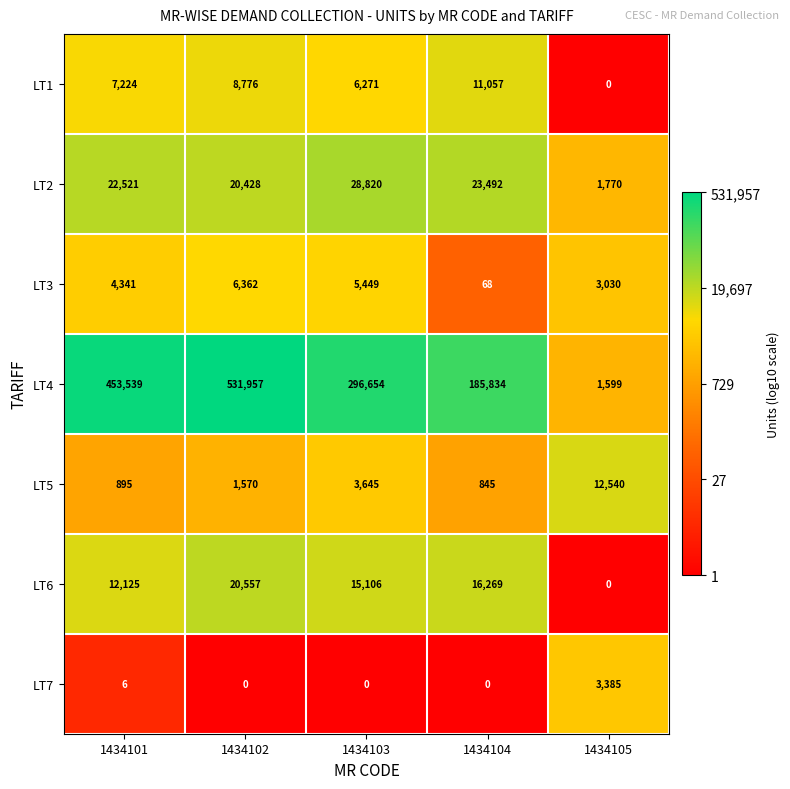

What is the spread (max minus min) of values at 1434101?

453533